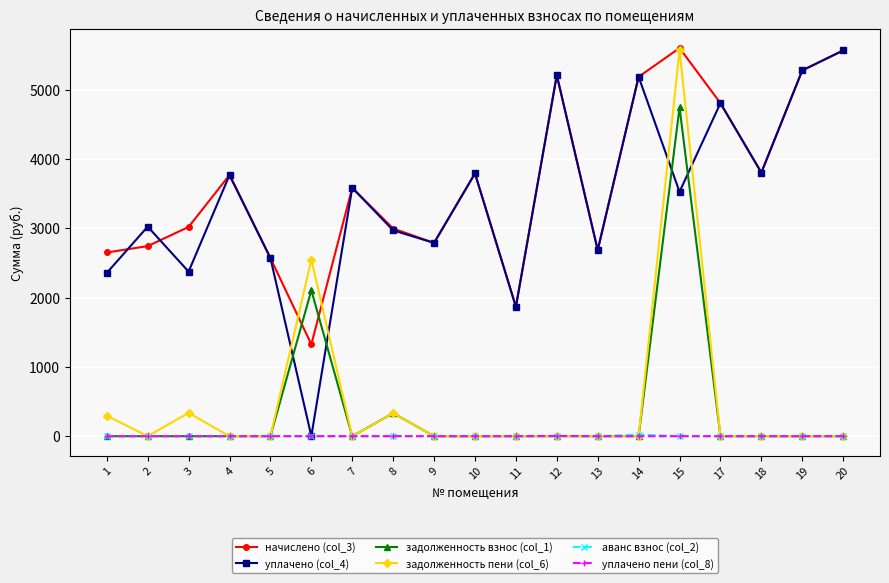

Does the chart have visible grid lines?

Yes